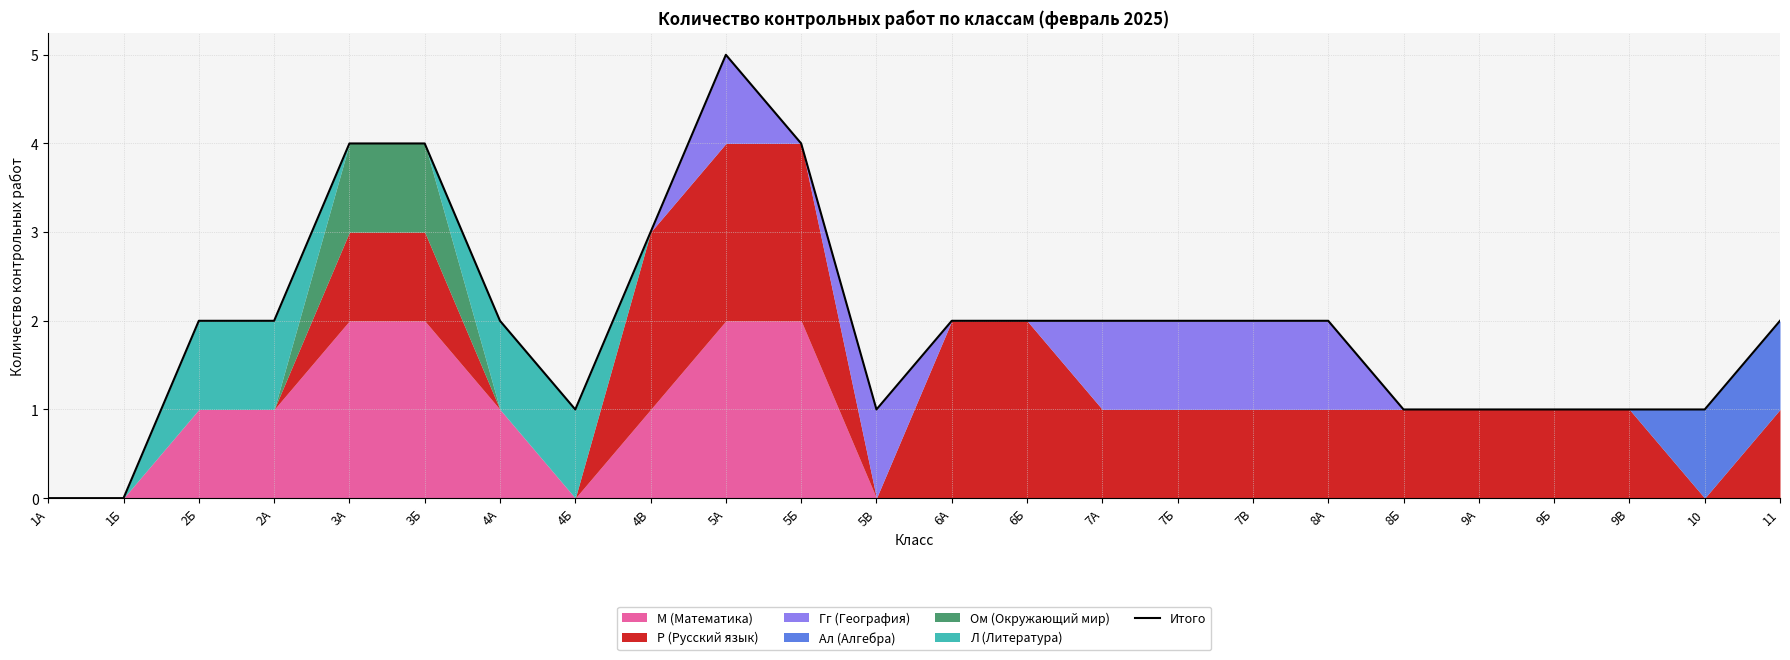

Which label corresponds to the largest value in the chart?

5А